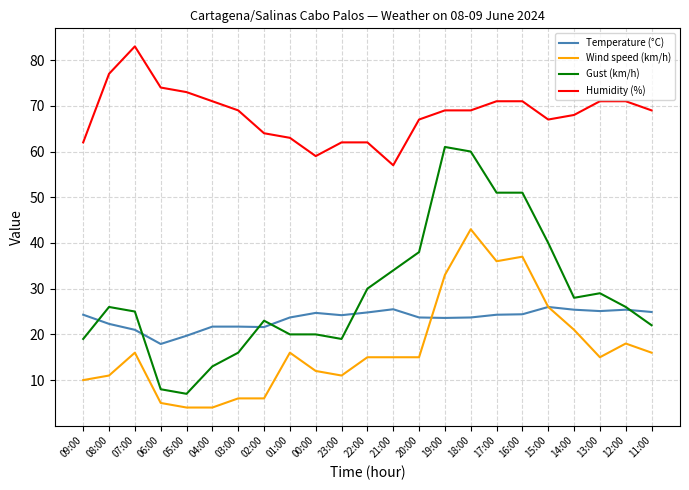

What position from the left is 03:00?

7